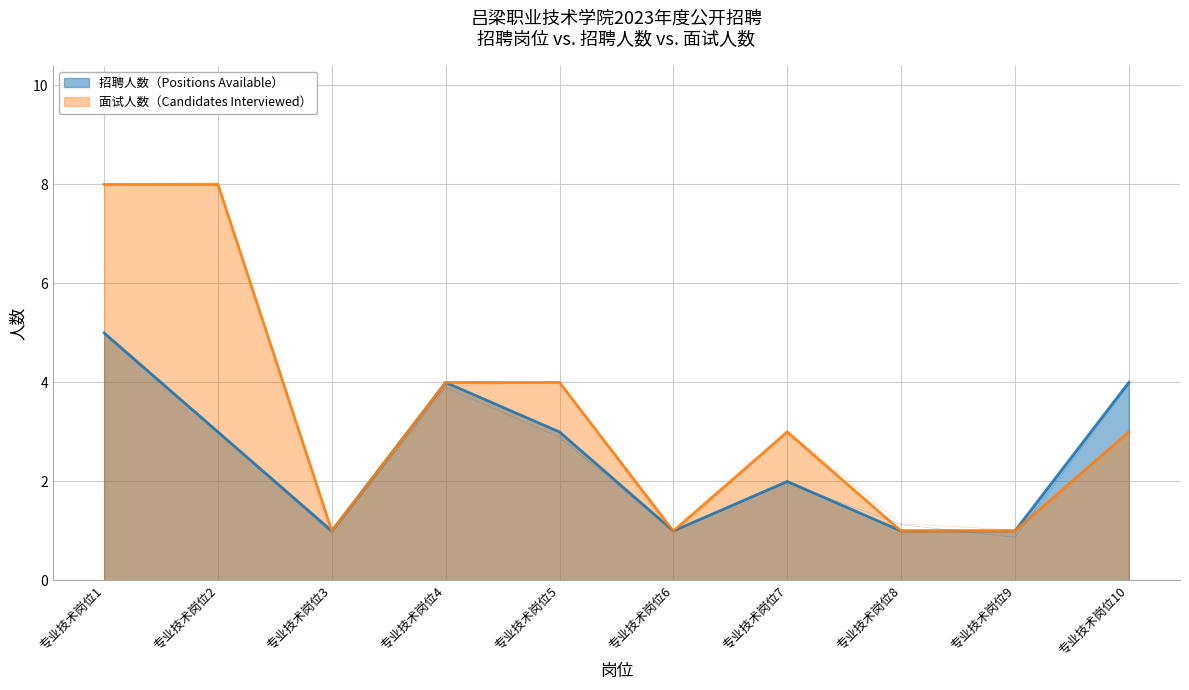

How many 招聘人数（Positions Available） values are between 1 and 4?

9